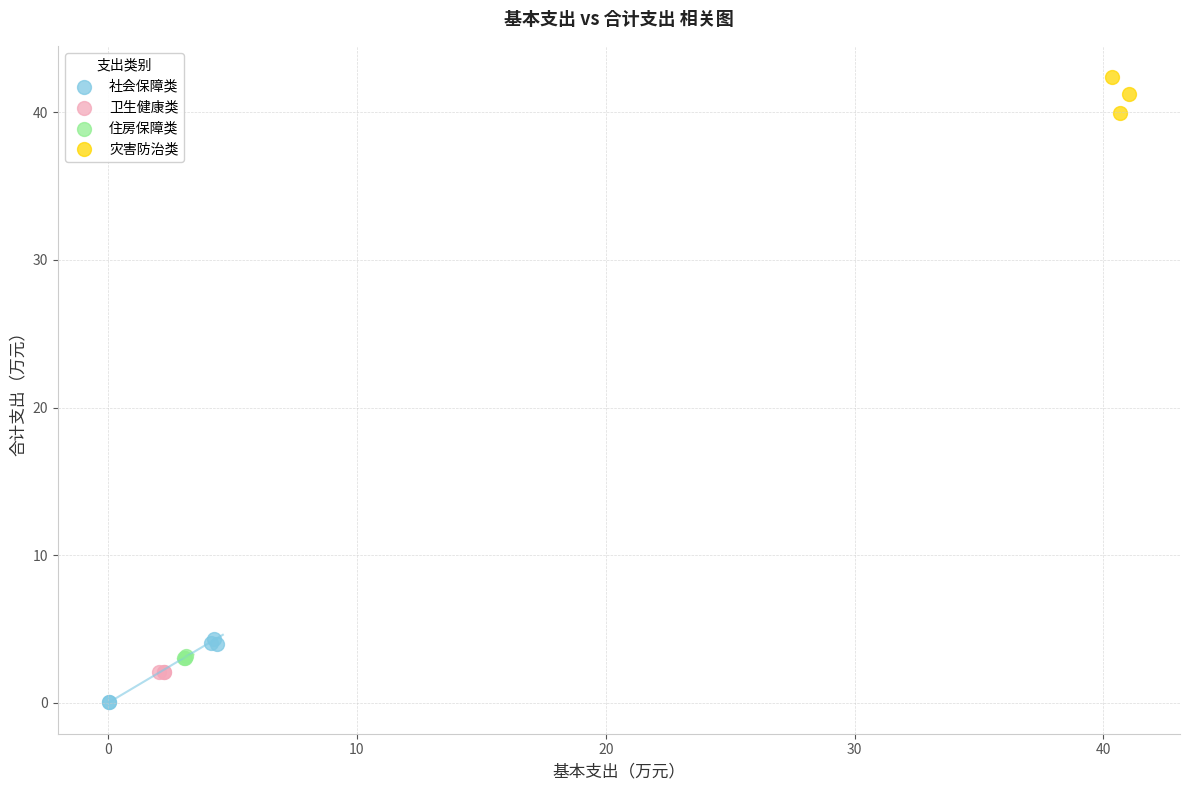

Which series has the widest spread of Y values?

社会保障类